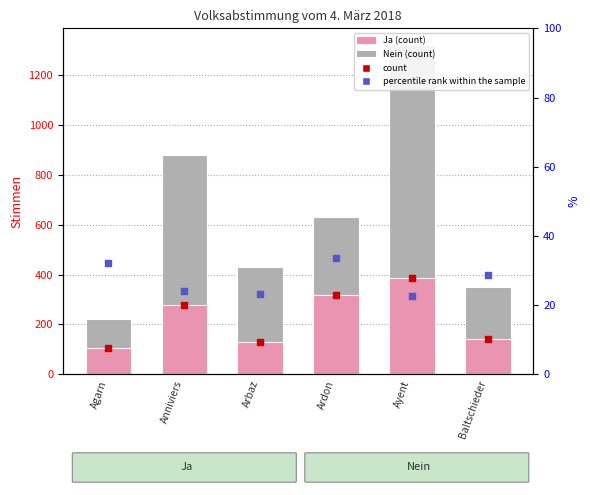

At how many categories does at least one series exceed 172?

6